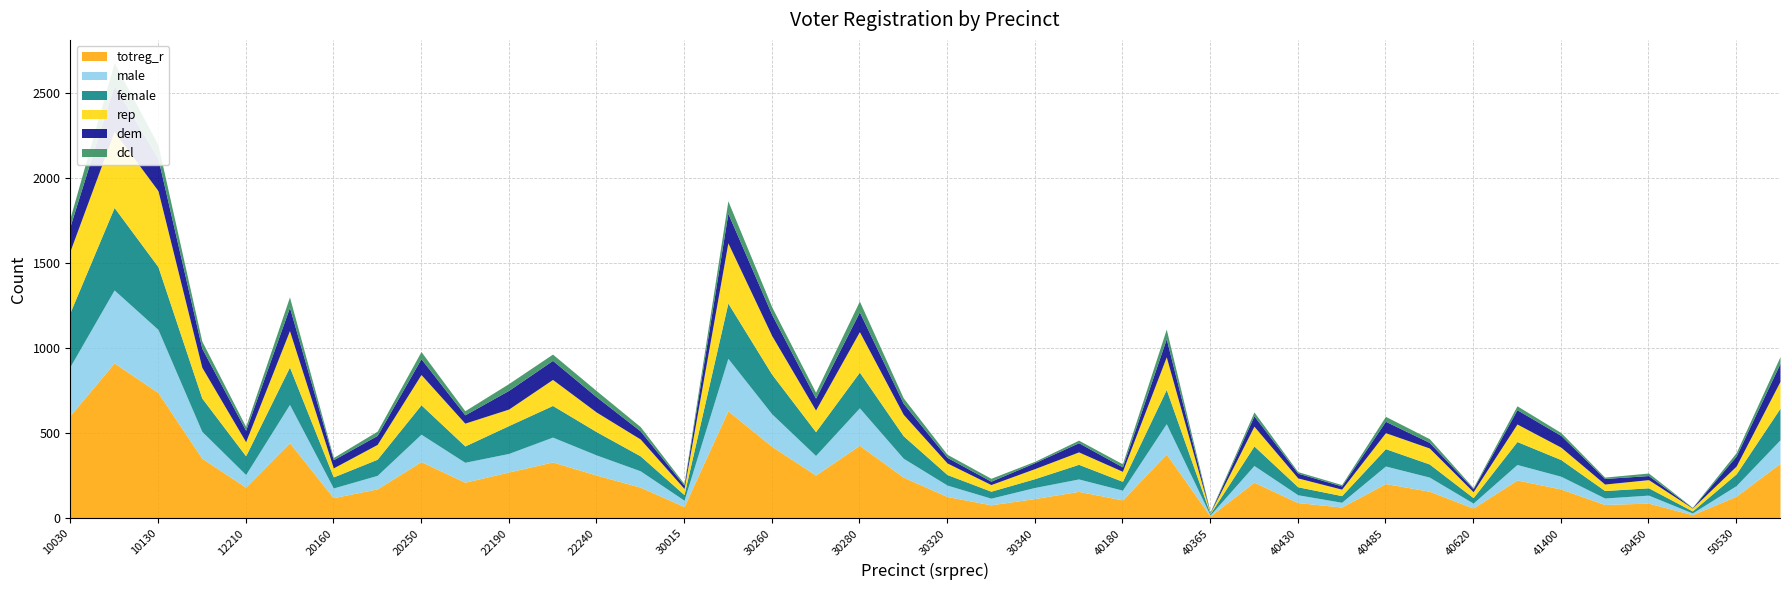

How many categories are shown in the chart?

40